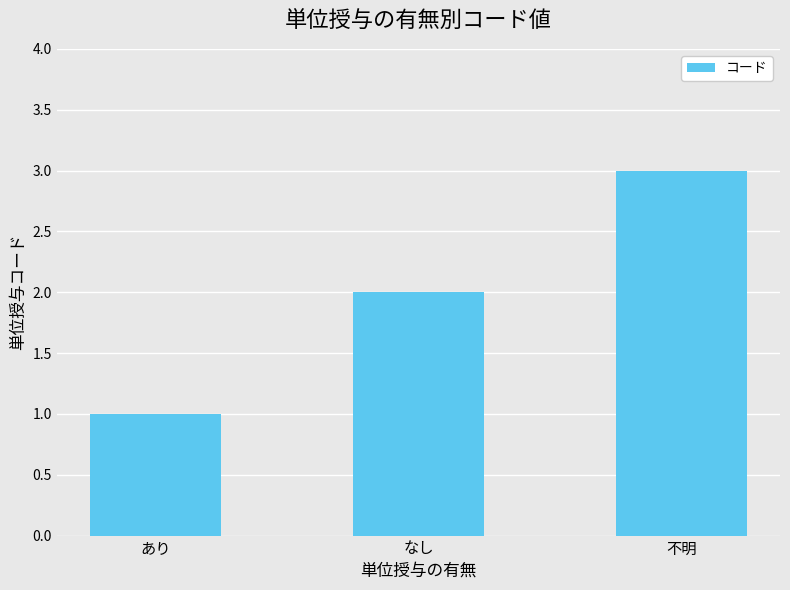

The value at あり is 0. True or false?

False